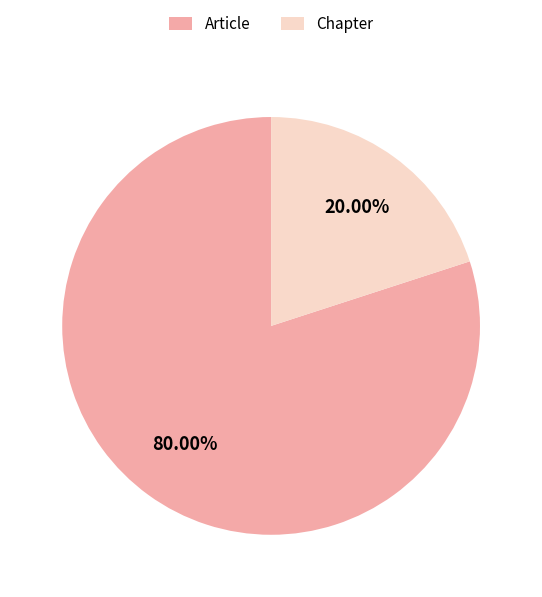

Does Chapter account for over 50% of the chart?

No